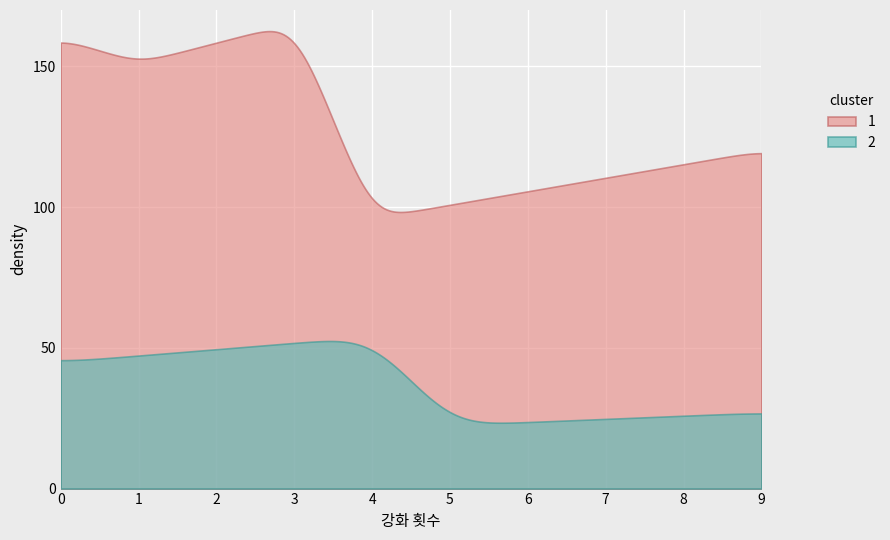

List the series in order of their peak value, highest first.

1, 2